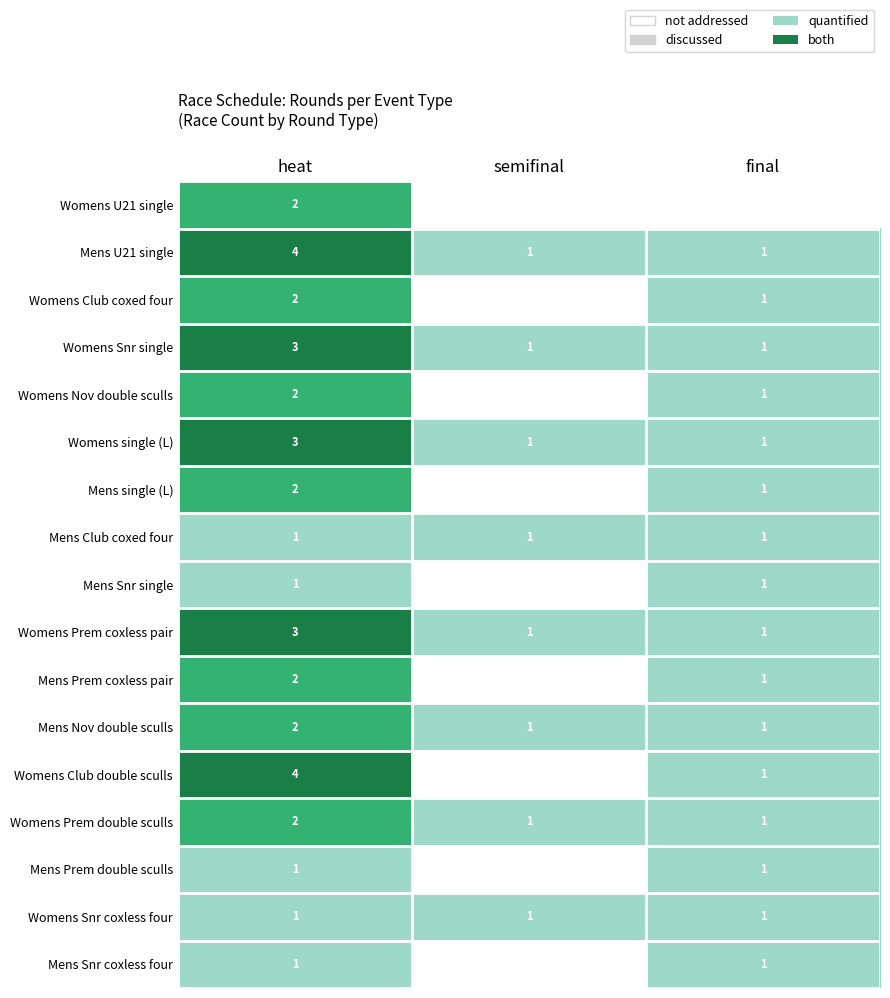

What is the average value of the Mens U21 single series?

2